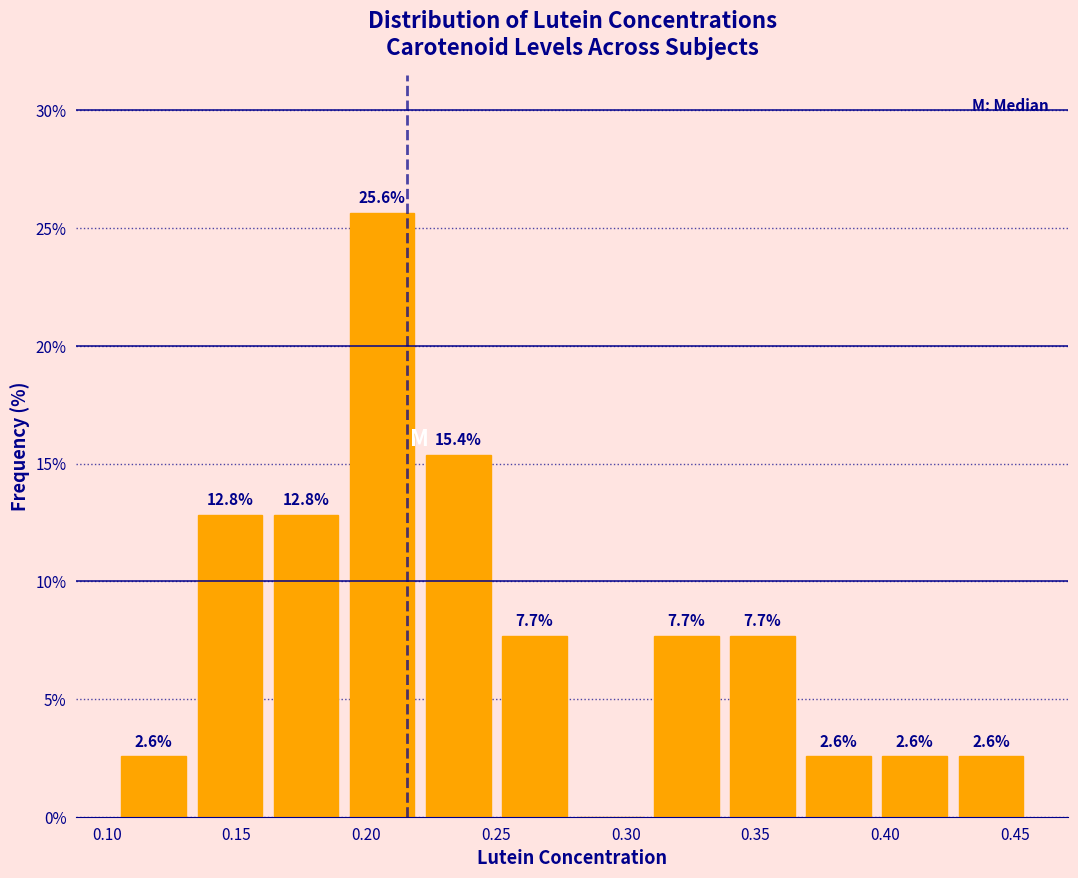

Which range on the x-axis has the tallest bar?

0.190 to 0.220